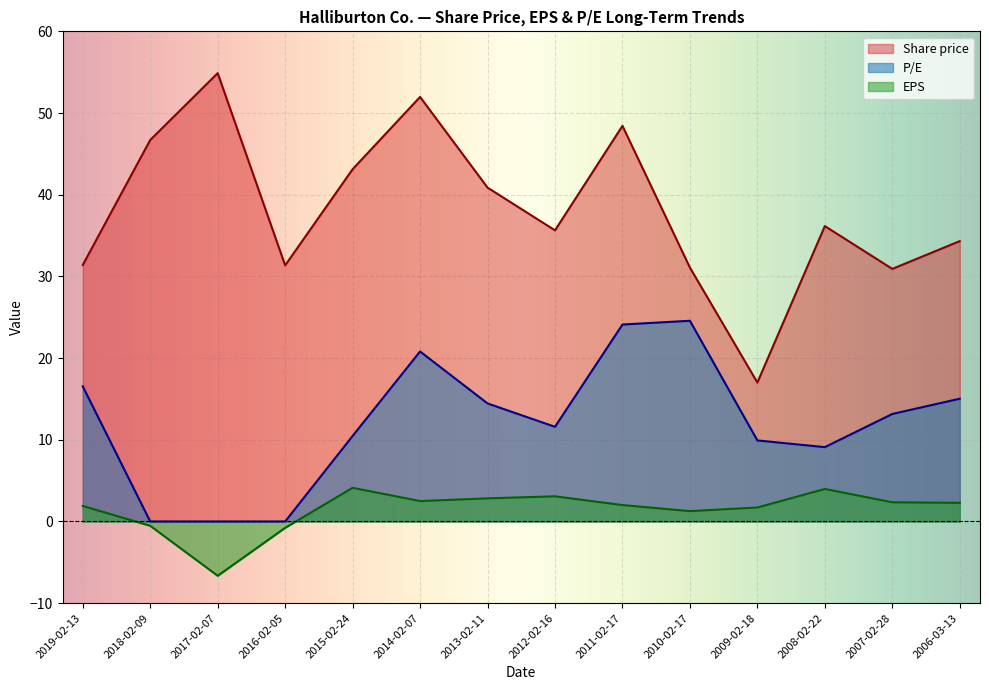

How many categories are shown in the chart?

14